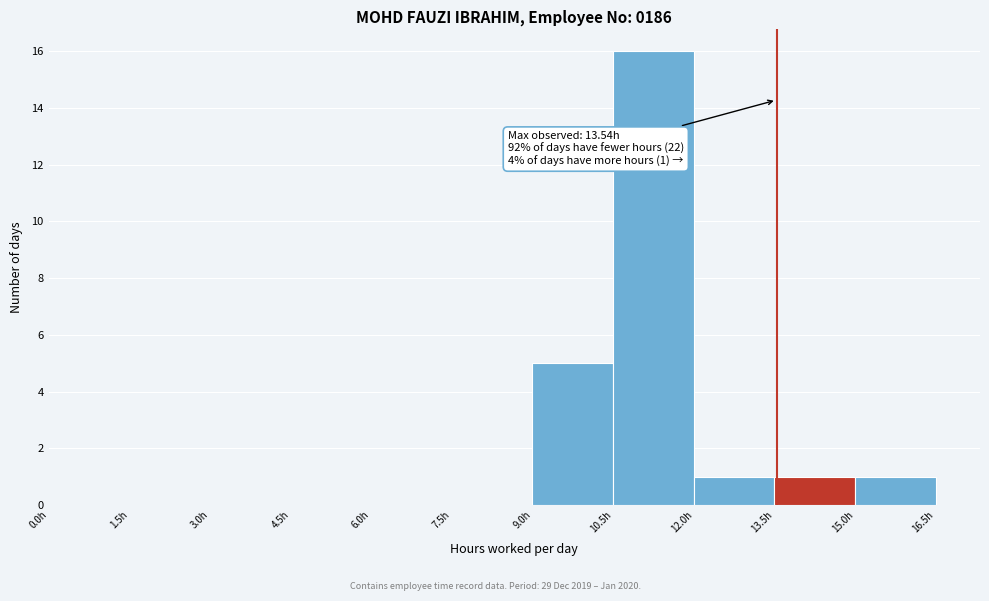

Which range on the x-axis has the tallest bar?

10.5 to 12.0